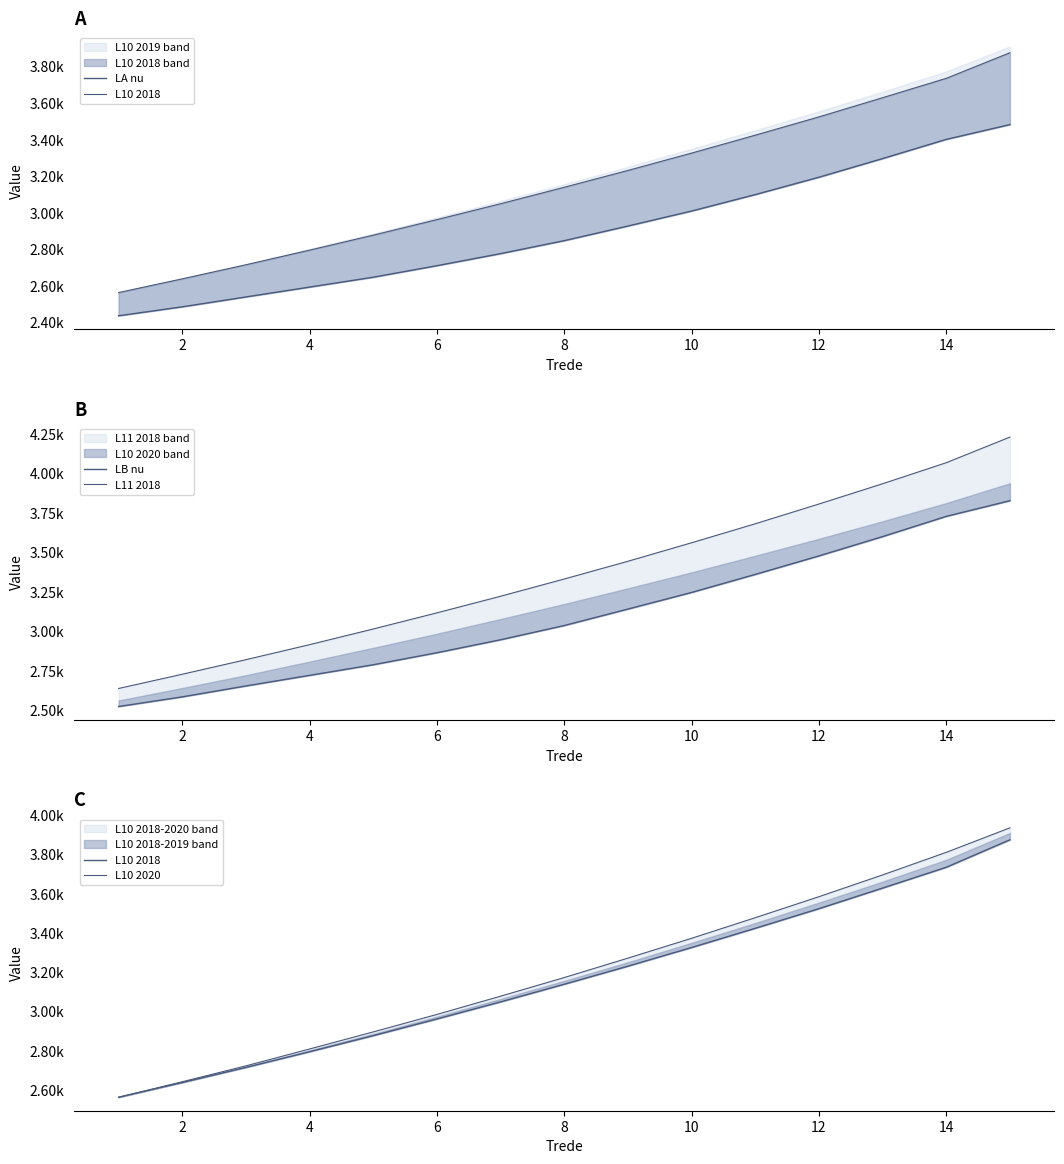

True or false: LA nu and L10 2020 intersect in this chart.

False